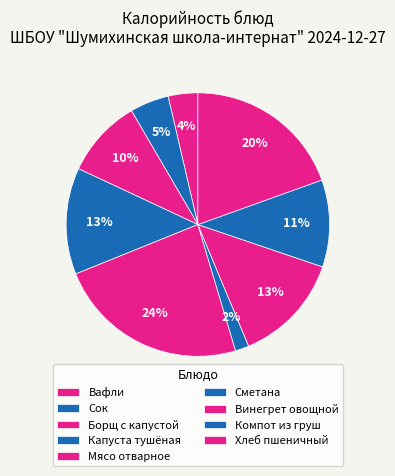

The Мясо отварное slice represents 24% of the pie. True or false?

True